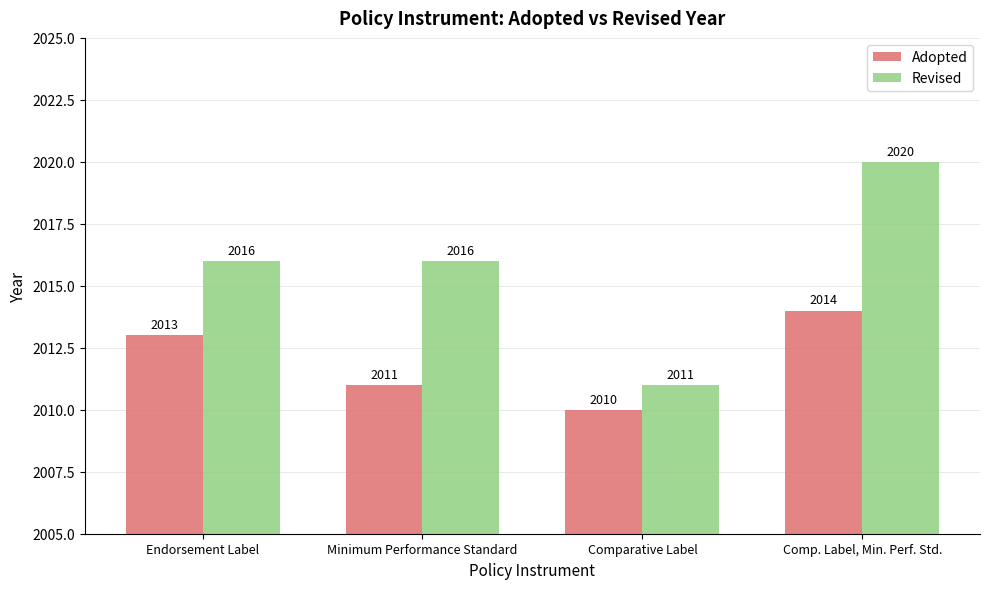

Which series changed the most between Minimum Performance Standard and Comparative Label?

Revised